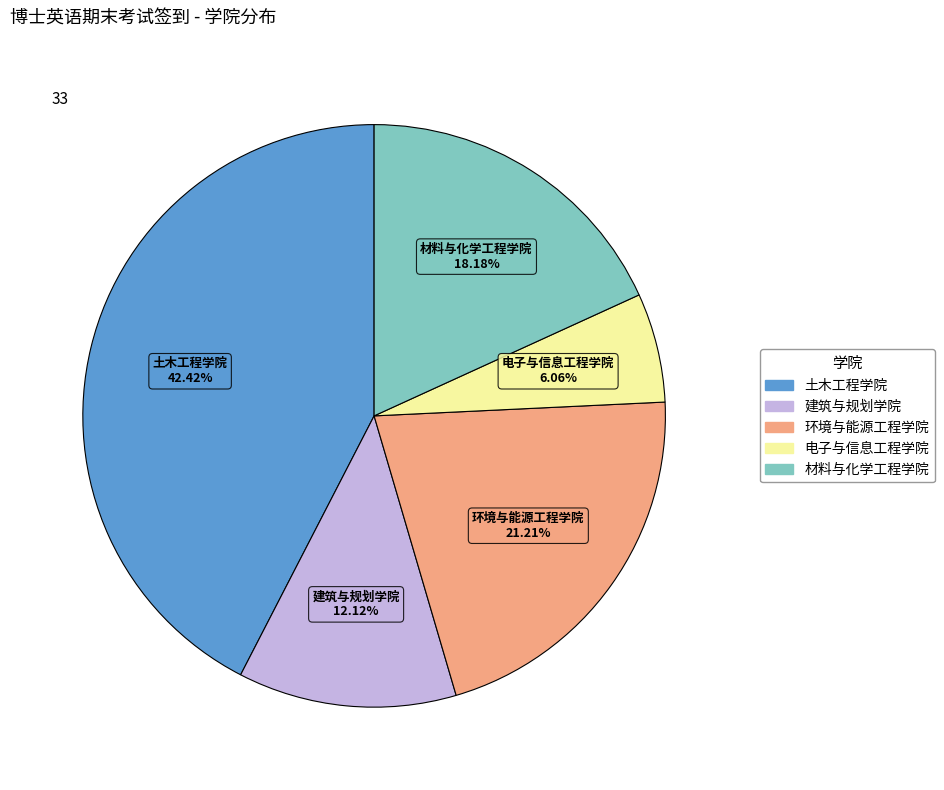

To the nearest percent, what portion does 材料与化学工程学院 represent?

18%